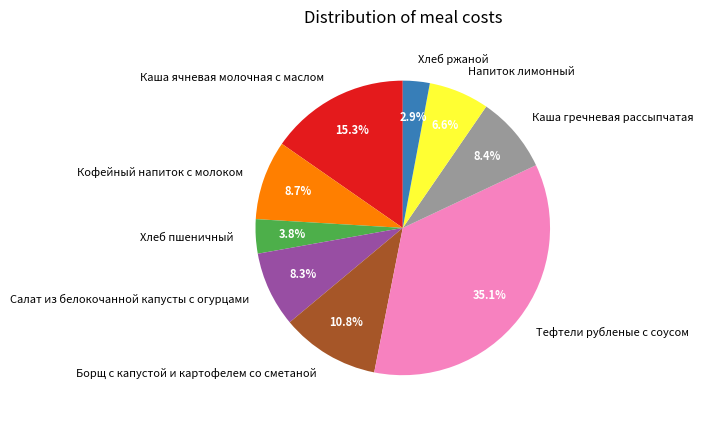

To the nearest percent, what percentage of the pie is Каша гречневая рассыпчатая?

8%